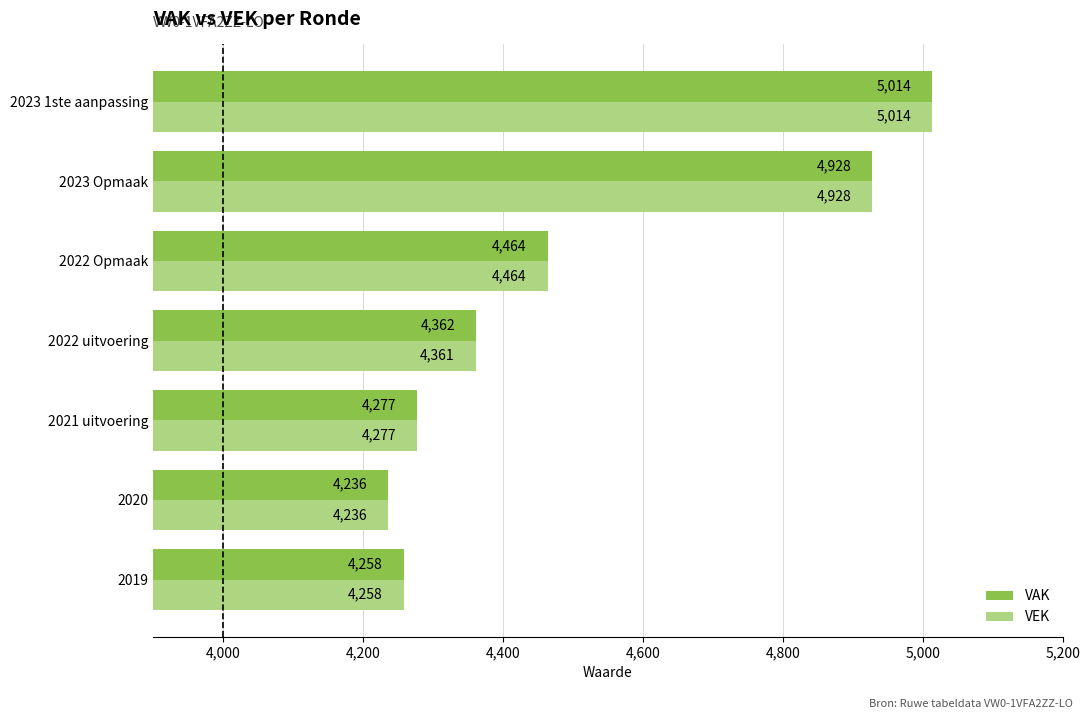

How many distinct data groups are displayed?

2